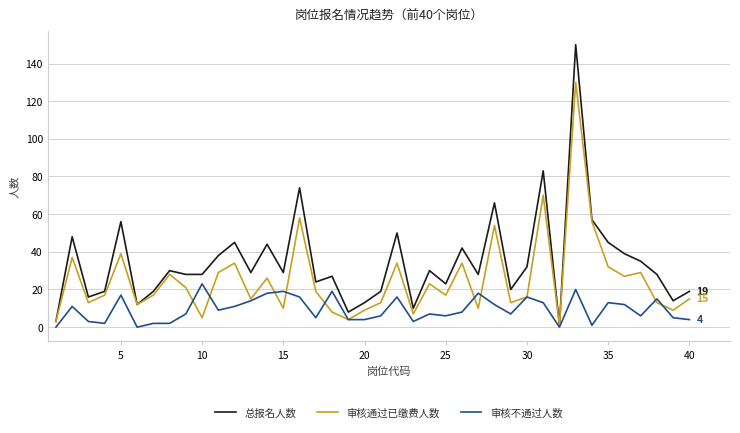

True or false: 审核通过已缴费人数 has more than 0 interior local peaks.

True